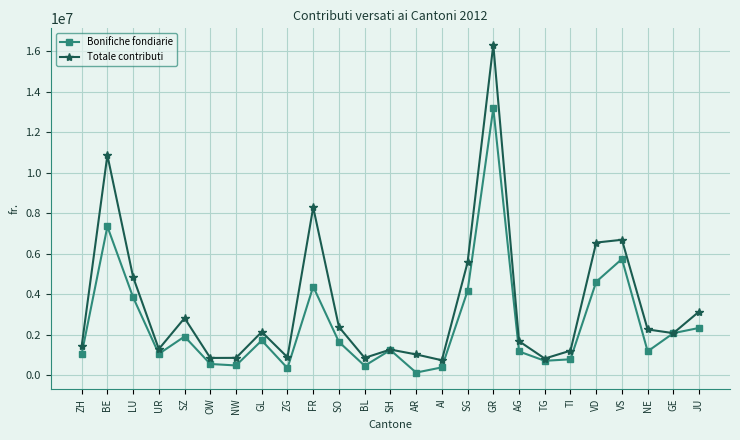

True or false: Totale contributi has more than 2 interior local peaks.

True